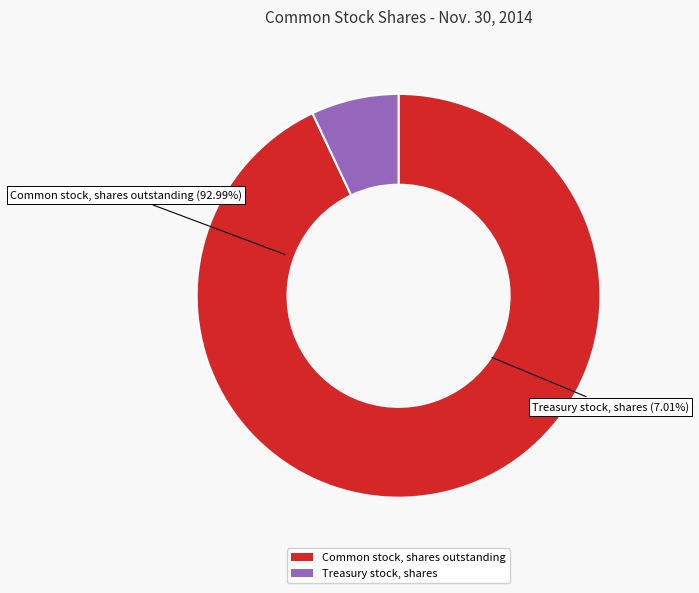

How much of the chart is everything except Common stock, shares outstanding?

7.0%